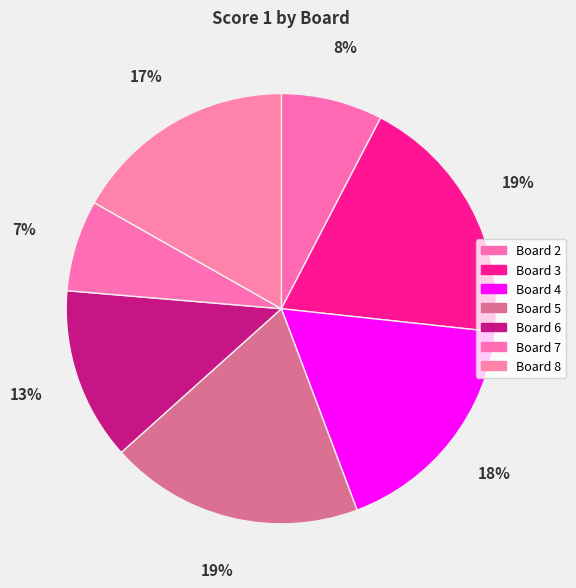

Which category has the biggest portion of the pie?

3